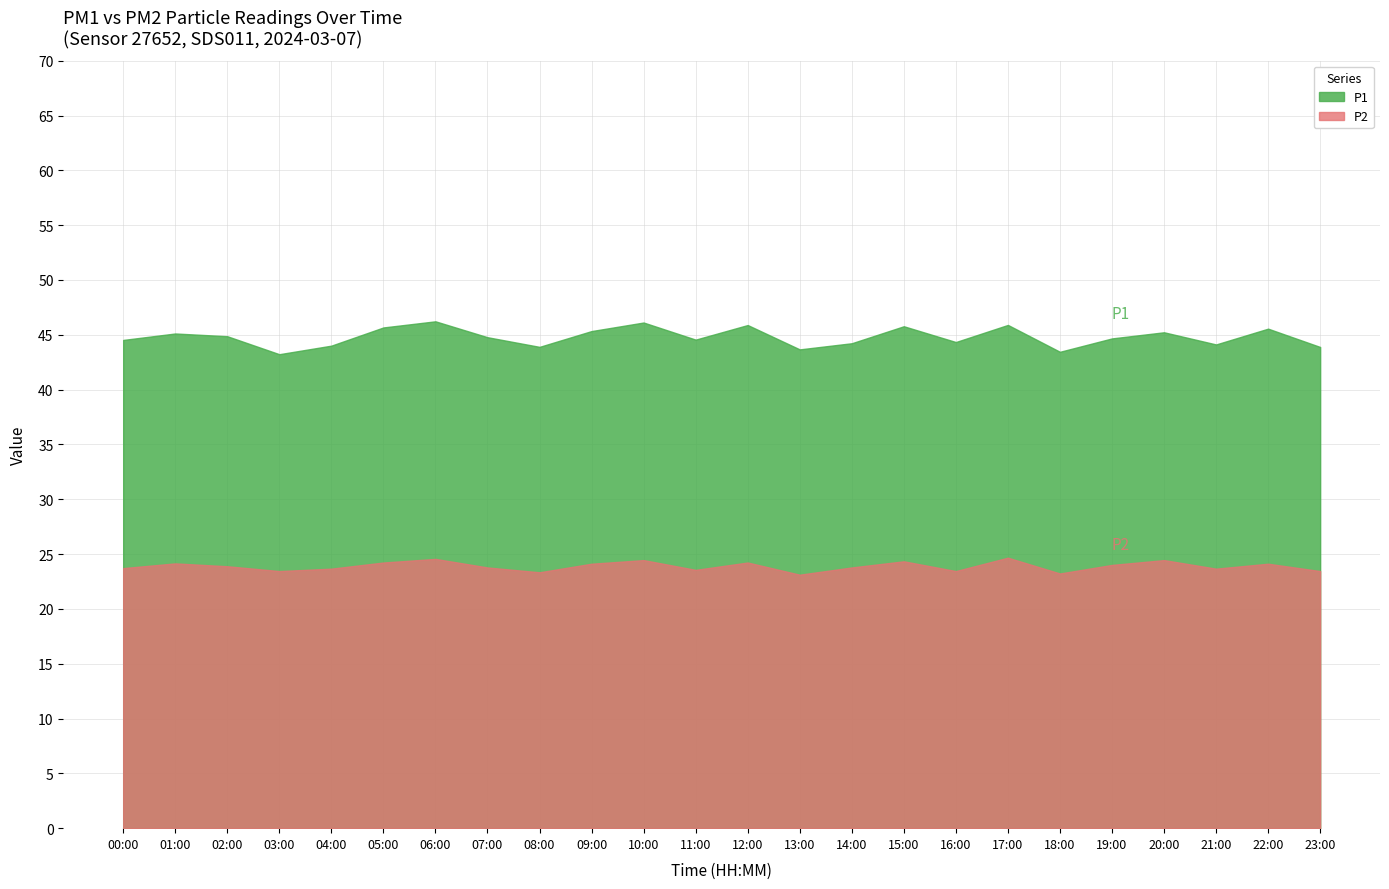

What position from the left is 12:00?

13